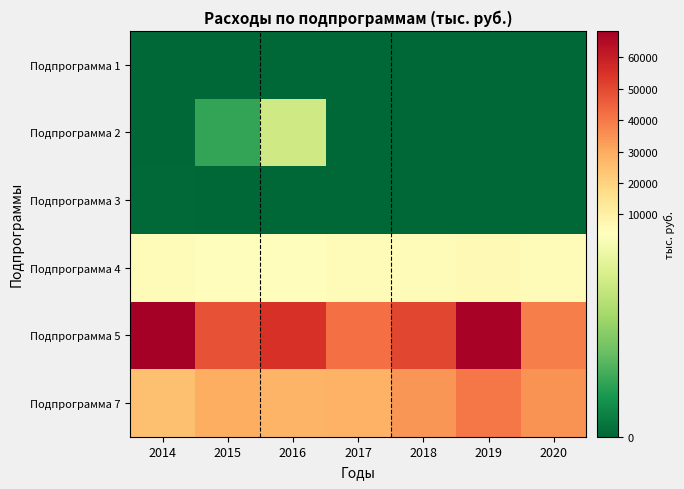

Reading left to right, transcribe all the data shown in this chart.

Подпрограмма 1: 2014=0.0	2015=0.0	2016=0.0	2017=0.0	2018=0.0	2019=0.0	2020=0.0
Подпрограмма 2: 2014=7.6	2015=1047.5	2016=2955.0	2017=6.0	2018=0.0	2019=0.0	2020=0.0
Подпрограмма 3: 2014=52.0	2015=3.8	2016=14.9	2017=20.0	2018=0.0	2019=20.0	2020=20.0
Подпрограмма 4: 2014=5163.3	2015=4814.6	2016=4769.2	2017=4959.4	2018=5324.6	2019=6190.6	2020=5198.0
Подпрограмма 5: 2014=68405.0	2015=47766.2	2016=55121.7	2017=41771.7	2018=50271.3	2019=67114.8	2020=38906.5
Подпрограмма 7: 2014=24982.3	2015=29366.6	2016=28046.8	2017=28423.8	2018=34253.1	2019=40263.5	2020=34804.4